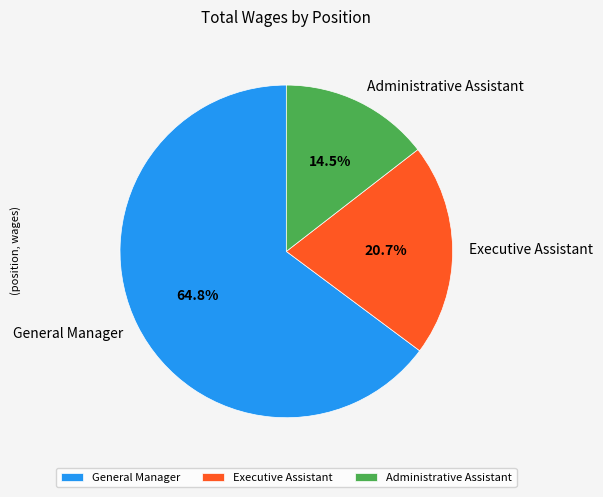

Does any single category account for the majority?

Yes